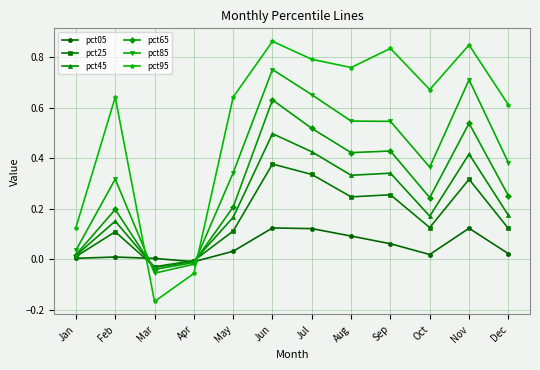

What is the sum of all pct45 values?

2.6